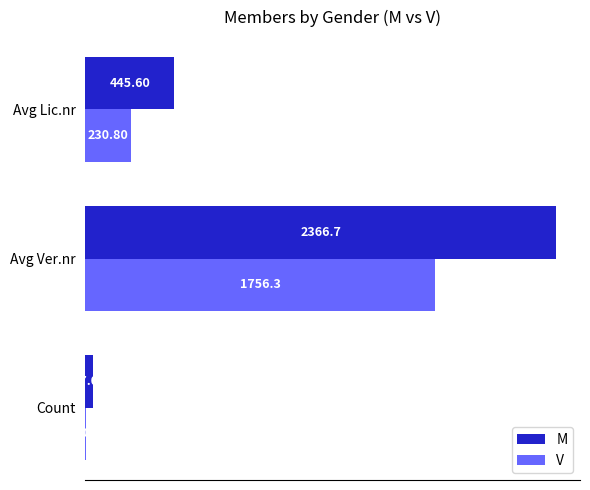

Which series has the largest total across all categories?

M